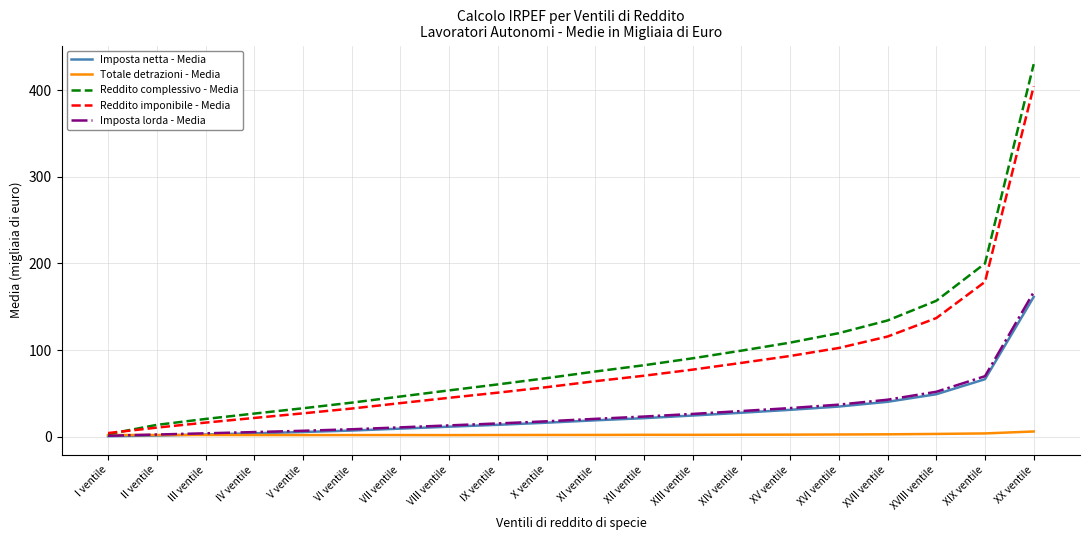

What is the sum of all Reddito imponibile - Media values?

1630.5